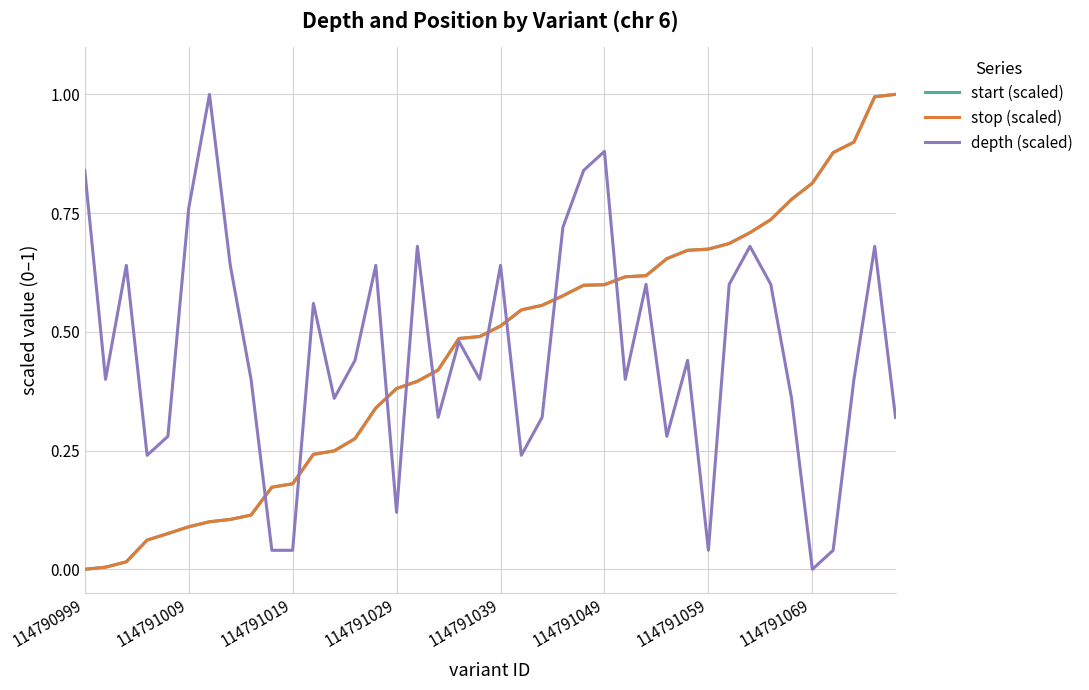

What is the maximum value shown in the chart?

1.0